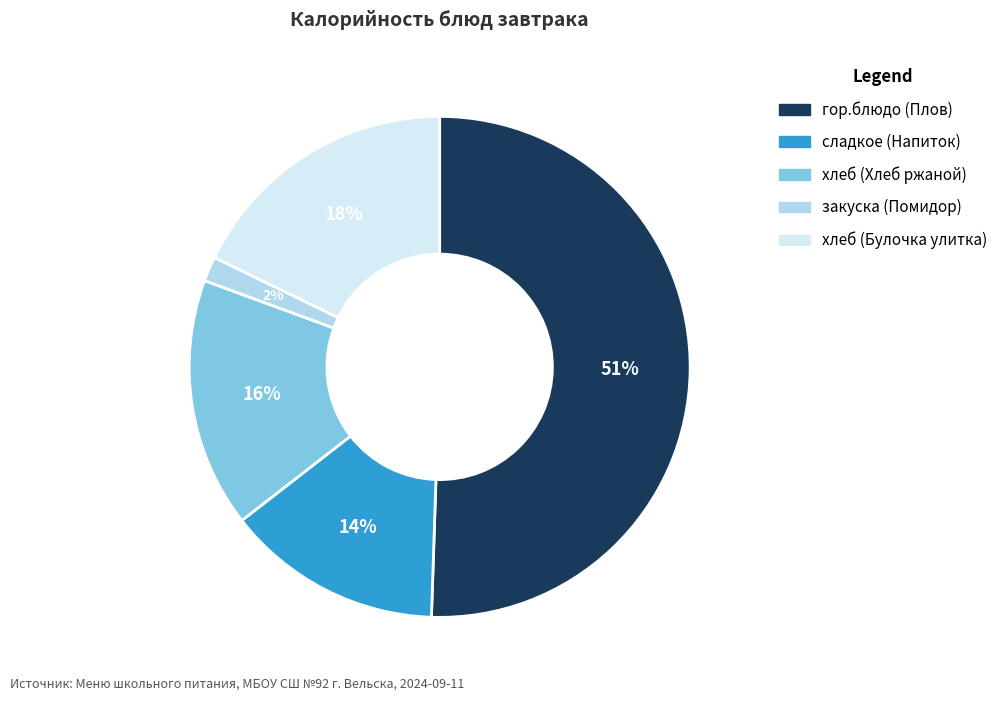

How many slices are in this pie chart?

5